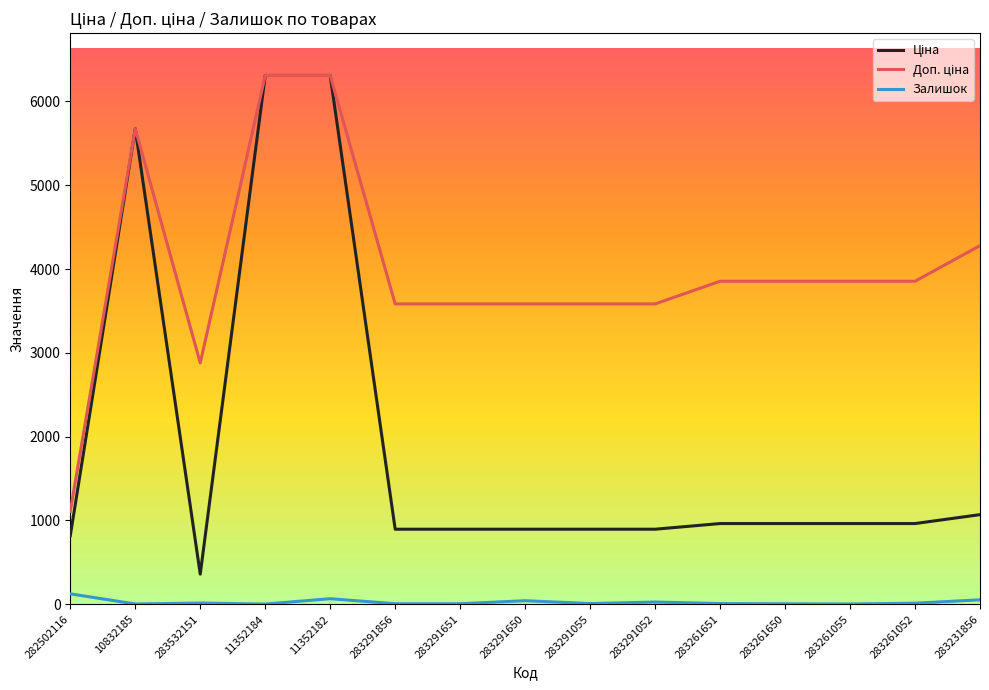

What is the maximum value shown in the chart?

6308.8